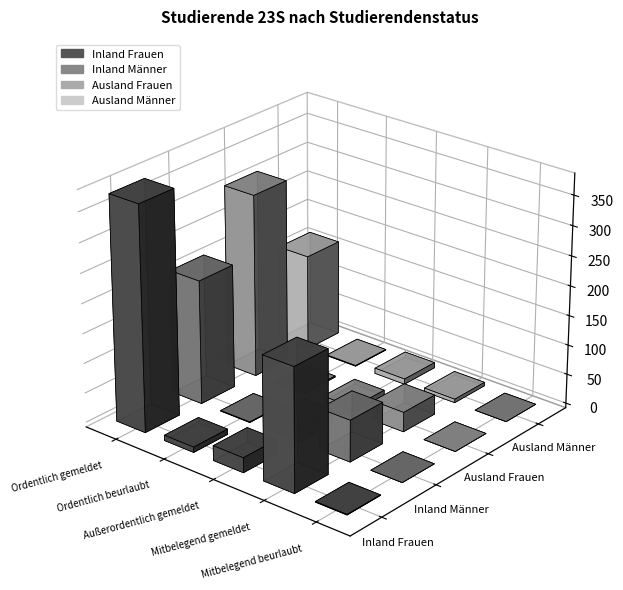

The value of Ausland Frauen at Ordentlich beurlaubt is 3. True or false?

False